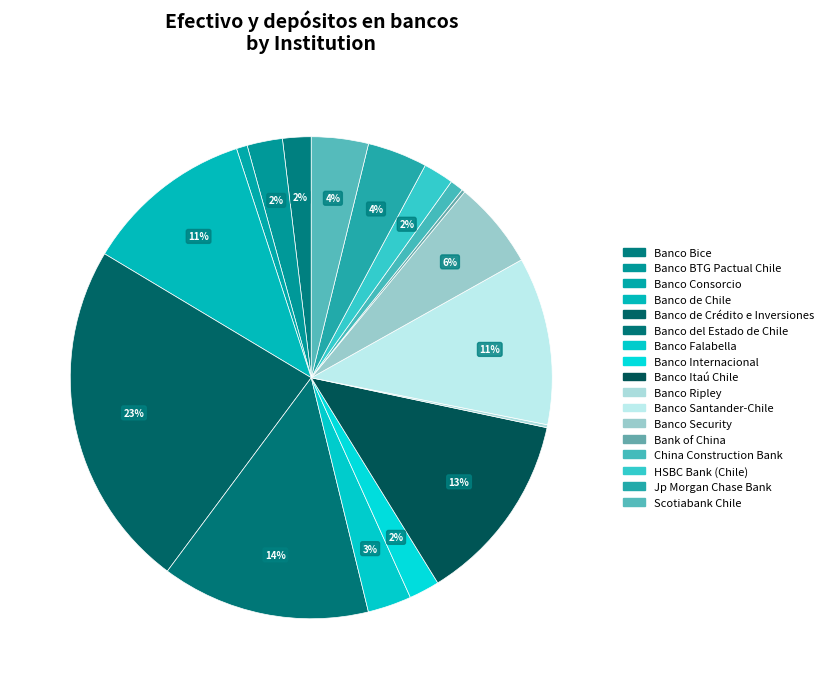

What percentage is the Banco de Chile slice, to the nearest percent?

11%